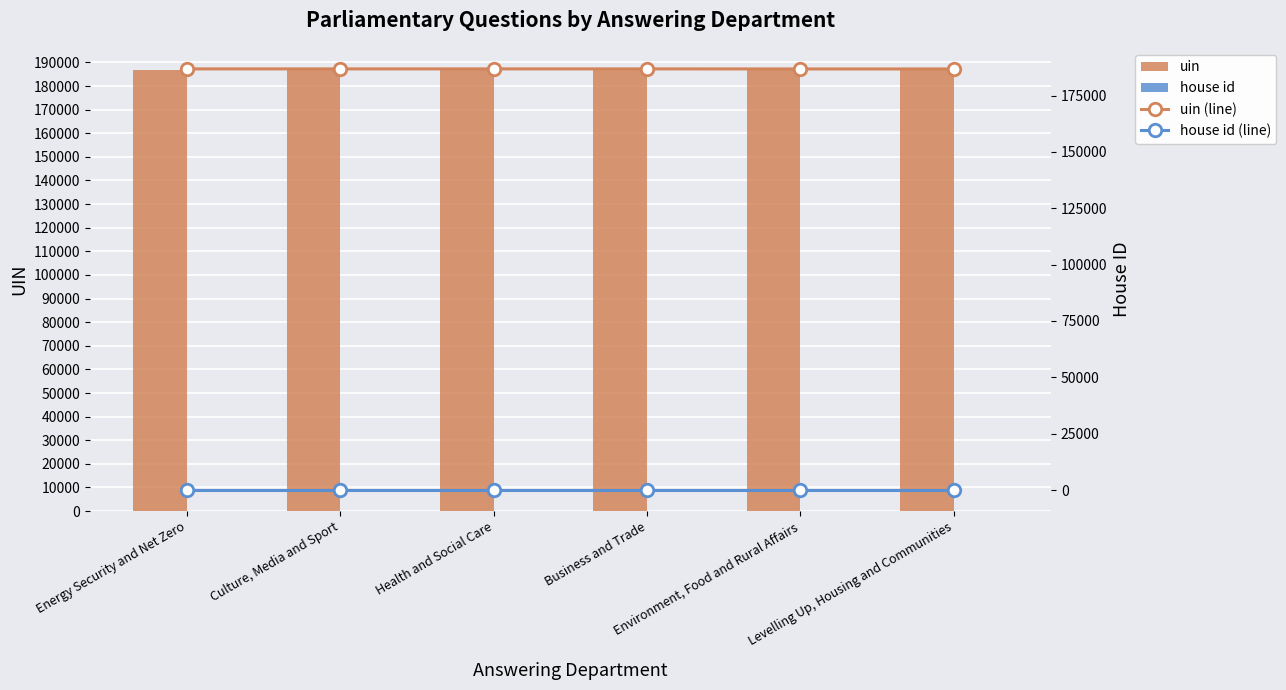

At which category does the chart reach its minimum across all series?

Energy Security and Net Zero